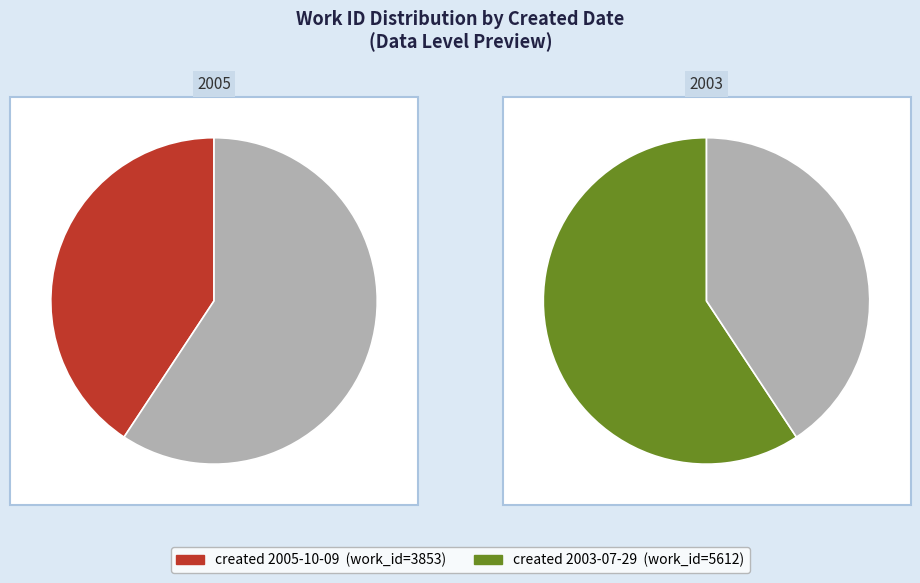

To the nearest percent, what is the combined percentage of 2005-10-09 and 2003-07-29?

100%